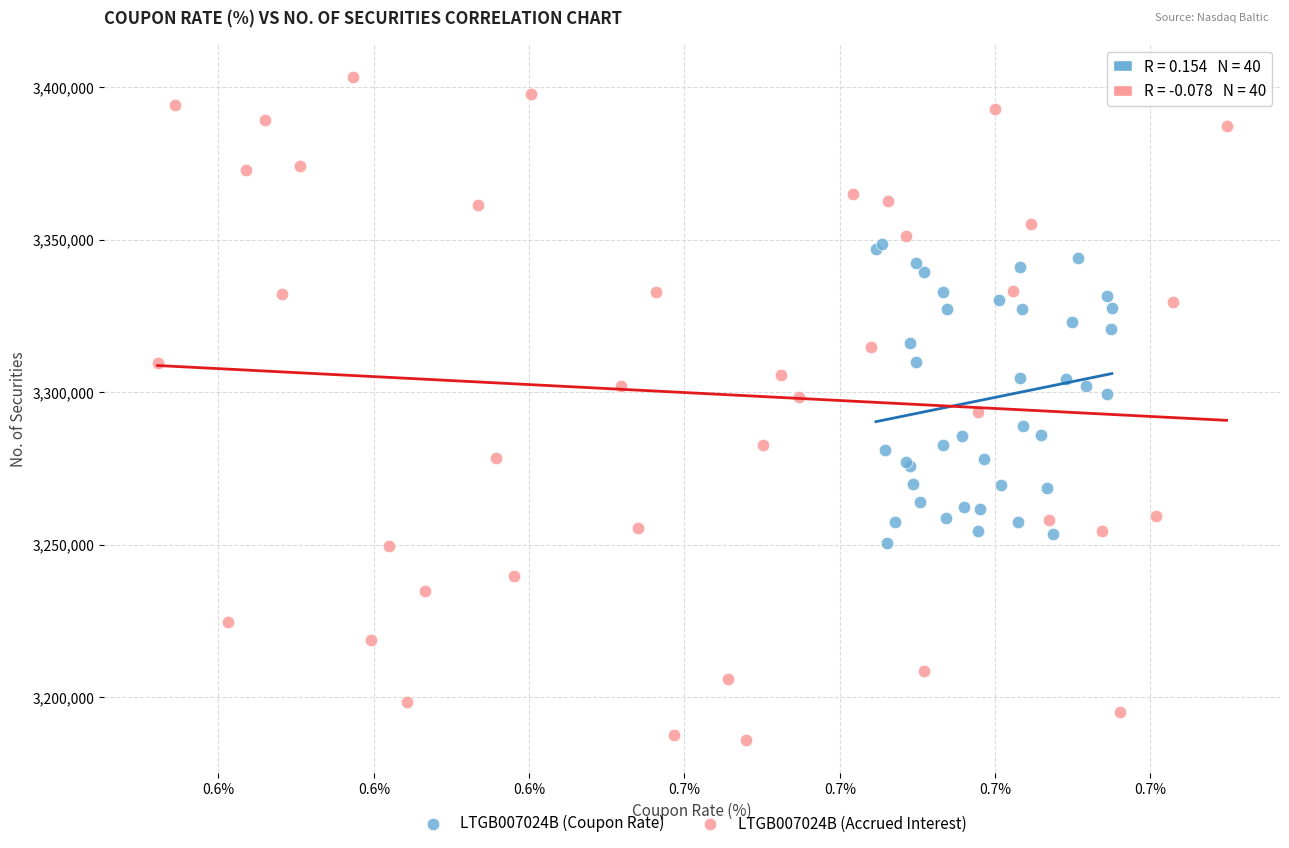

Which series contains the highest Y value?

LTGB007024B (Accrued Interest)